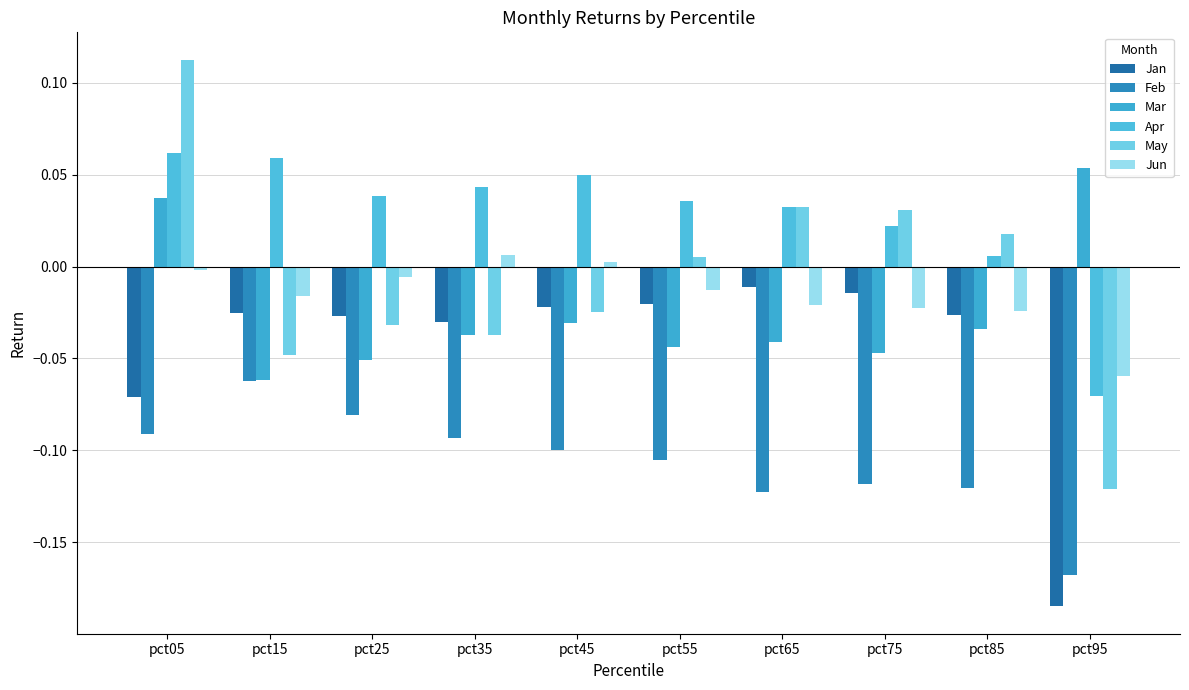

What is the difference between the highest and lowest values at pct75?

0.1